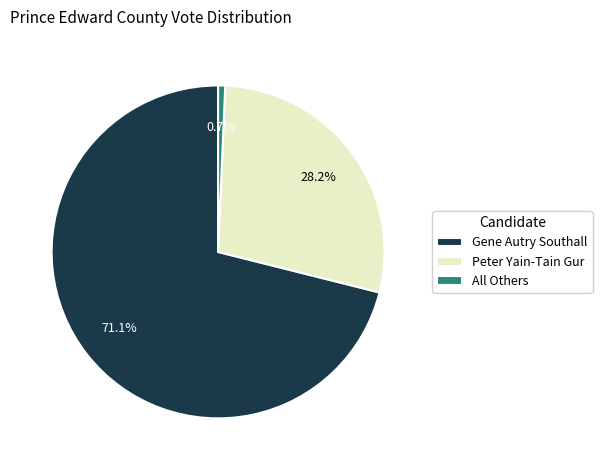

Count the number of slices in the pie.

3